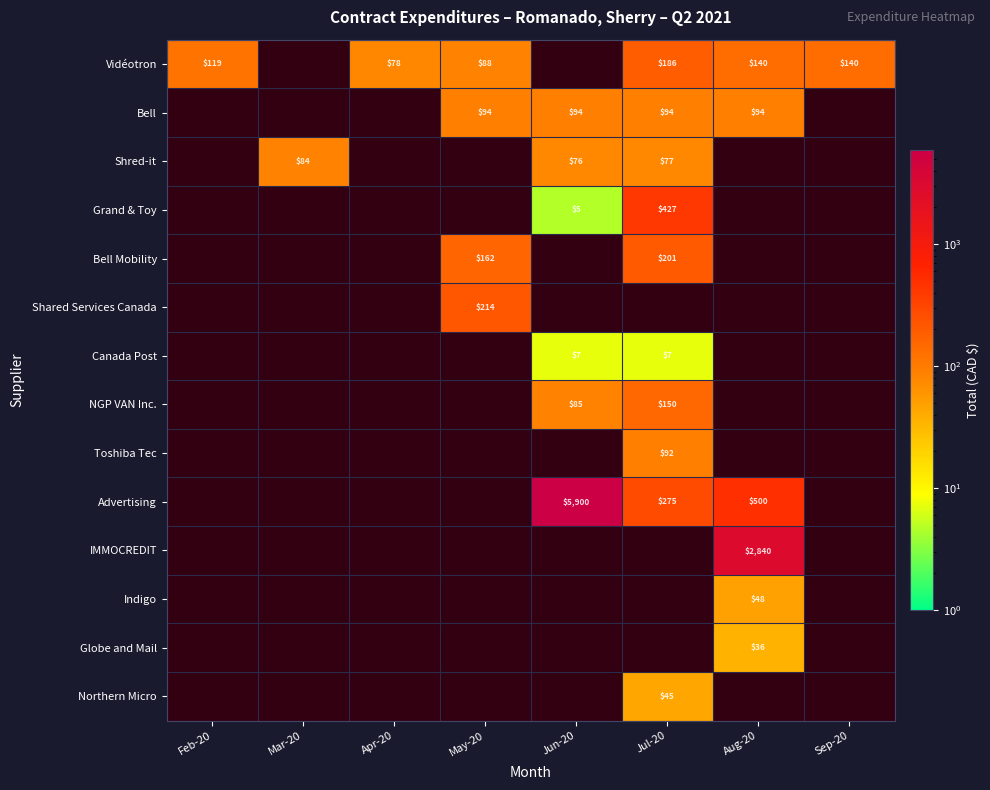

How many series are shown in this chart?

14